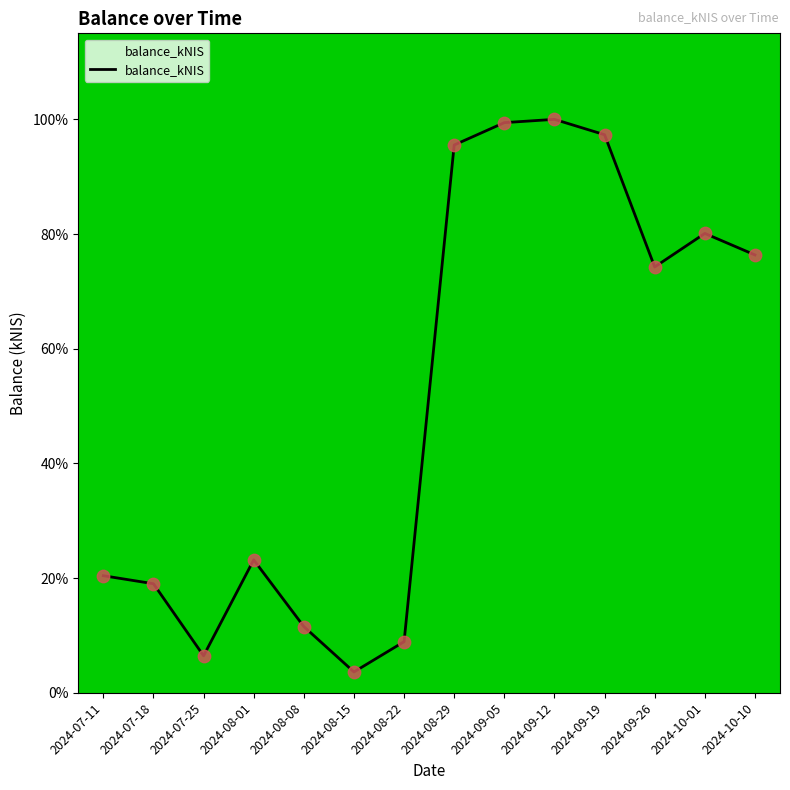

Which has a higher value, 2024-09-05 or 2024-10-10?

2024-09-05